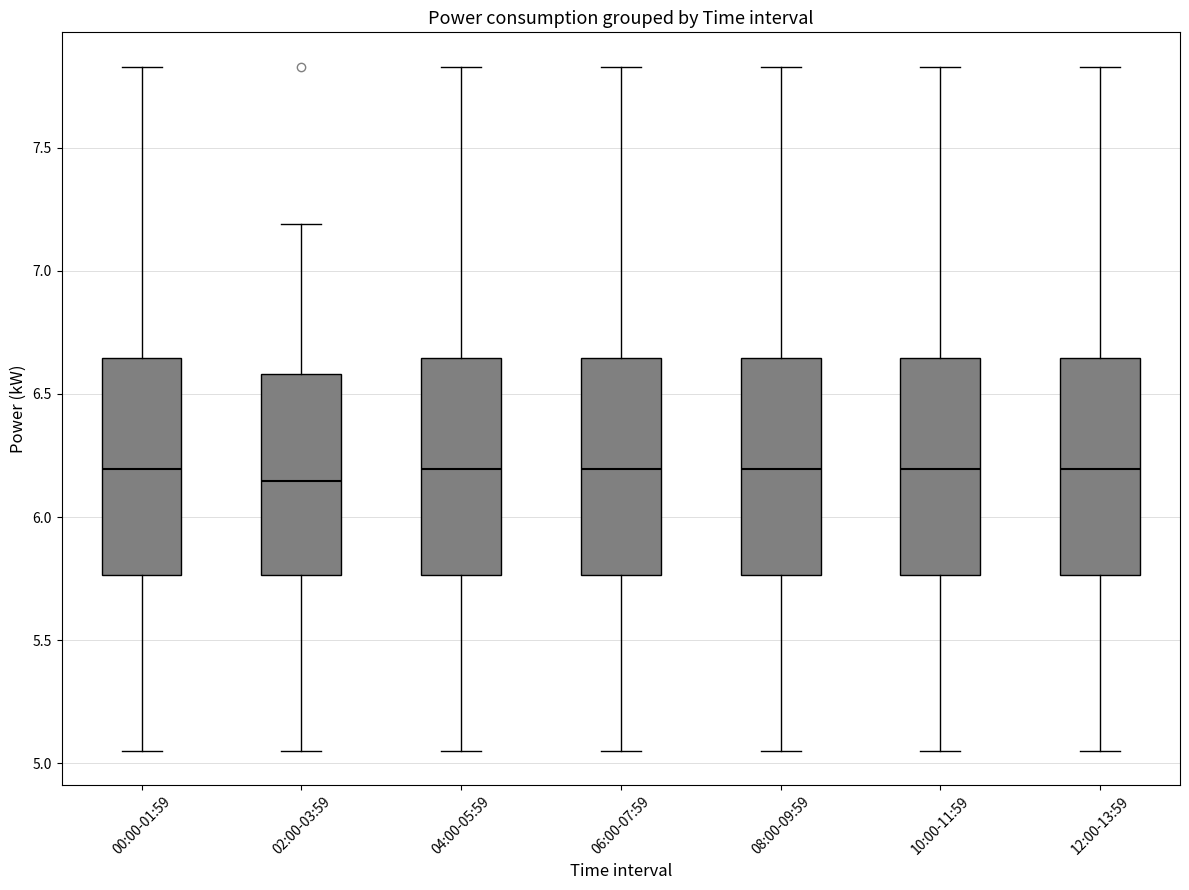

Reading left to right, read every box against the y-axis: the position of its median line, the range the box covers, and the ends of its whiskers. The values are not printed on the chart, so give them approximately, as read against the axis.

00:00-01:59: median 6.20, box 5.75 to 6.65, whiskers 5.05 to 7.85
02:00-03:59: median 6.15, box 5.75 to 6.60, whiskers 5.05 to 7.20
04:00-05:59: median 6.20, box 5.75 to 6.65, whiskers 5.05 to 7.85
06:00-07:59: median 6.20, box 5.75 to 6.65, whiskers 5.05 to 7.85
08:00-09:59: median 6.20, box 5.75 to 6.65, whiskers 5.05 to 7.85
10:00-11:59: median 6.20, box 5.75 to 6.65, whiskers 5.05 to 7.85
12:00-13:59: median 6.20, box 5.75 to 6.65, whiskers 5.05 to 7.85